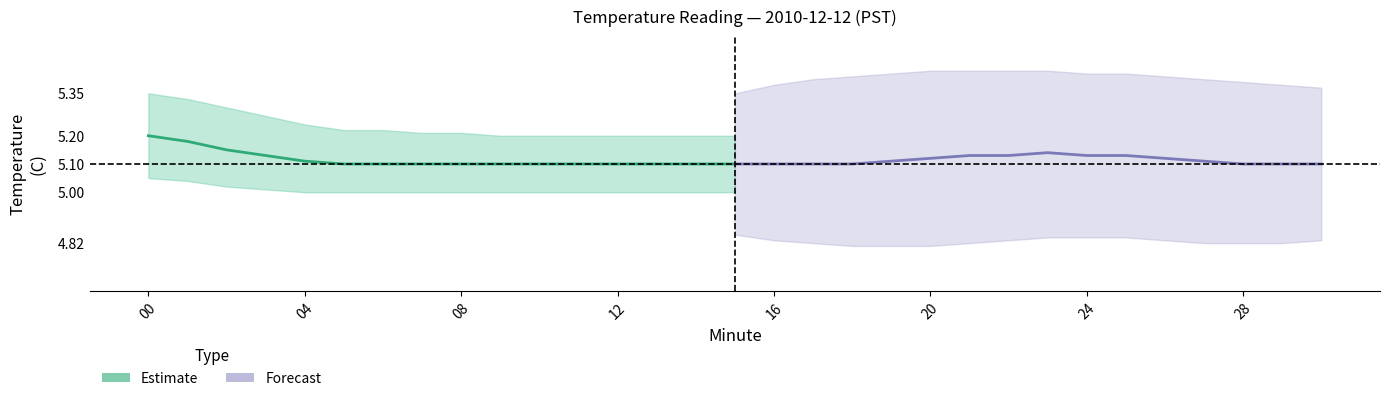

What is the label of the 10th point from the left?

9